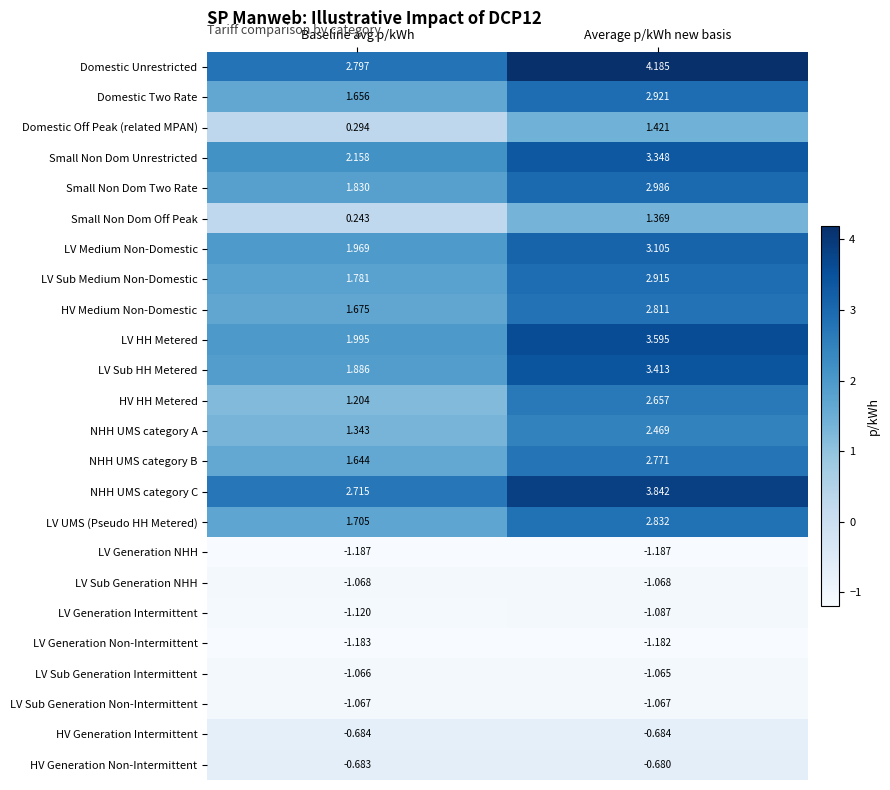

Which series changed the most between Baseline avg p/kWh and Average p/kWh new basis?

LV HH Metered